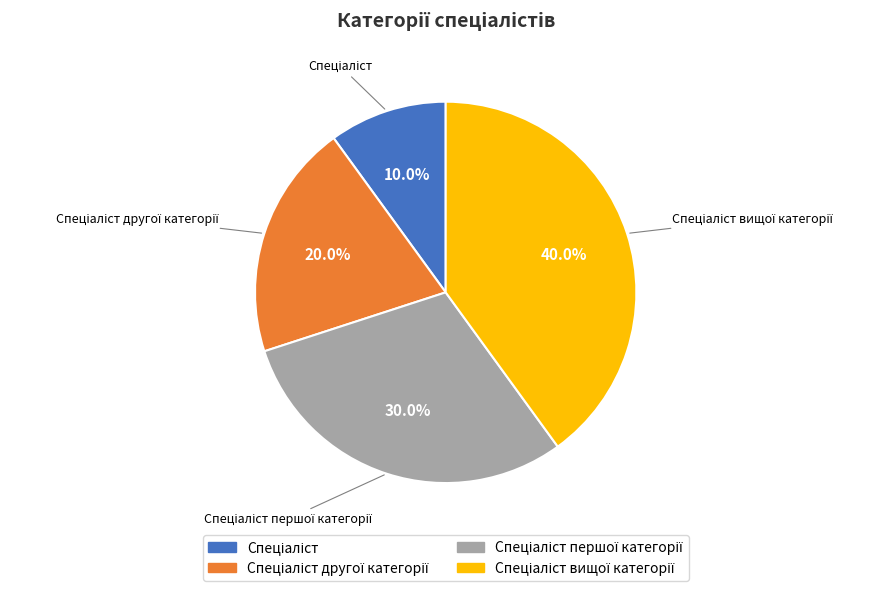

To the nearest percent, what is the difference between the largest and smallest slice percentages?

30%